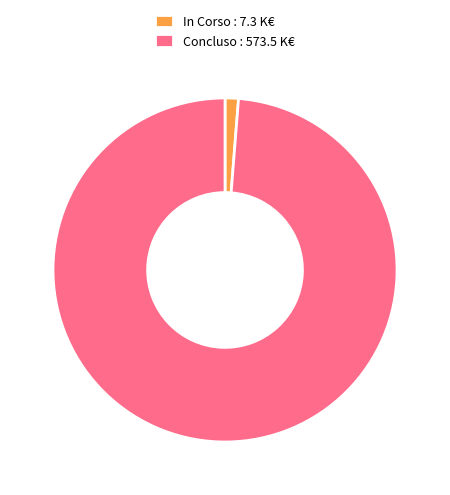

What is the ratio of the value at Concluso : 573.5 K€ to the value at In Corso : 7.3 K€?

78.7